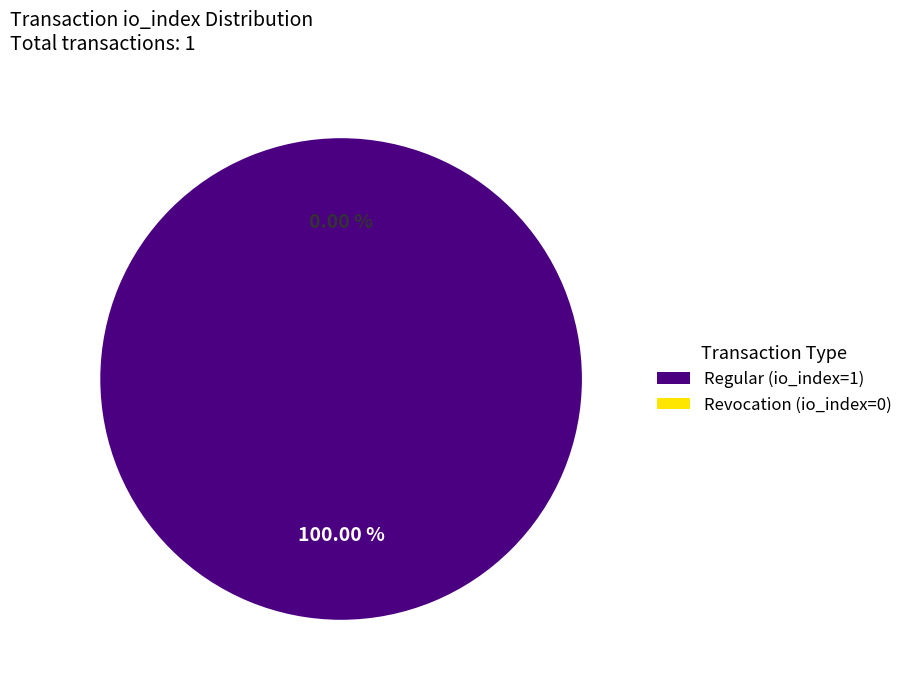

To the nearest percent, what is the combined percentage of Revocation (io_index=0) and Regular (io_index=1)?

100%